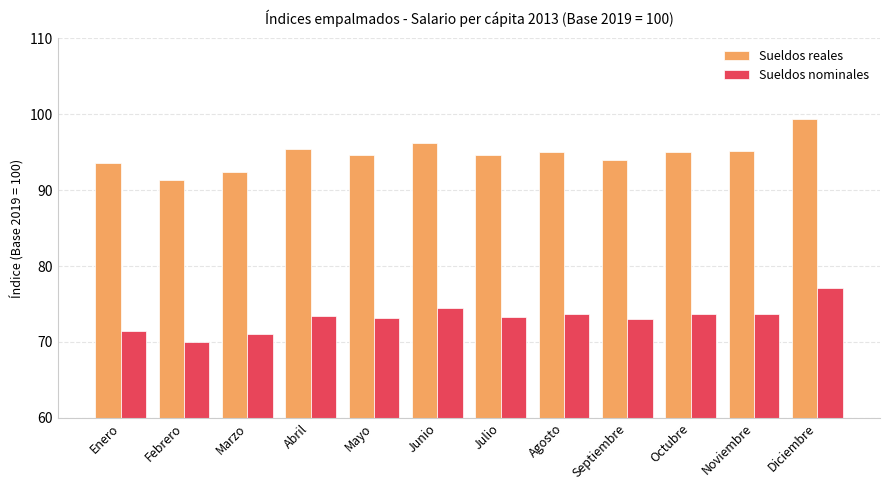

Does the chart contain any negative values?

No